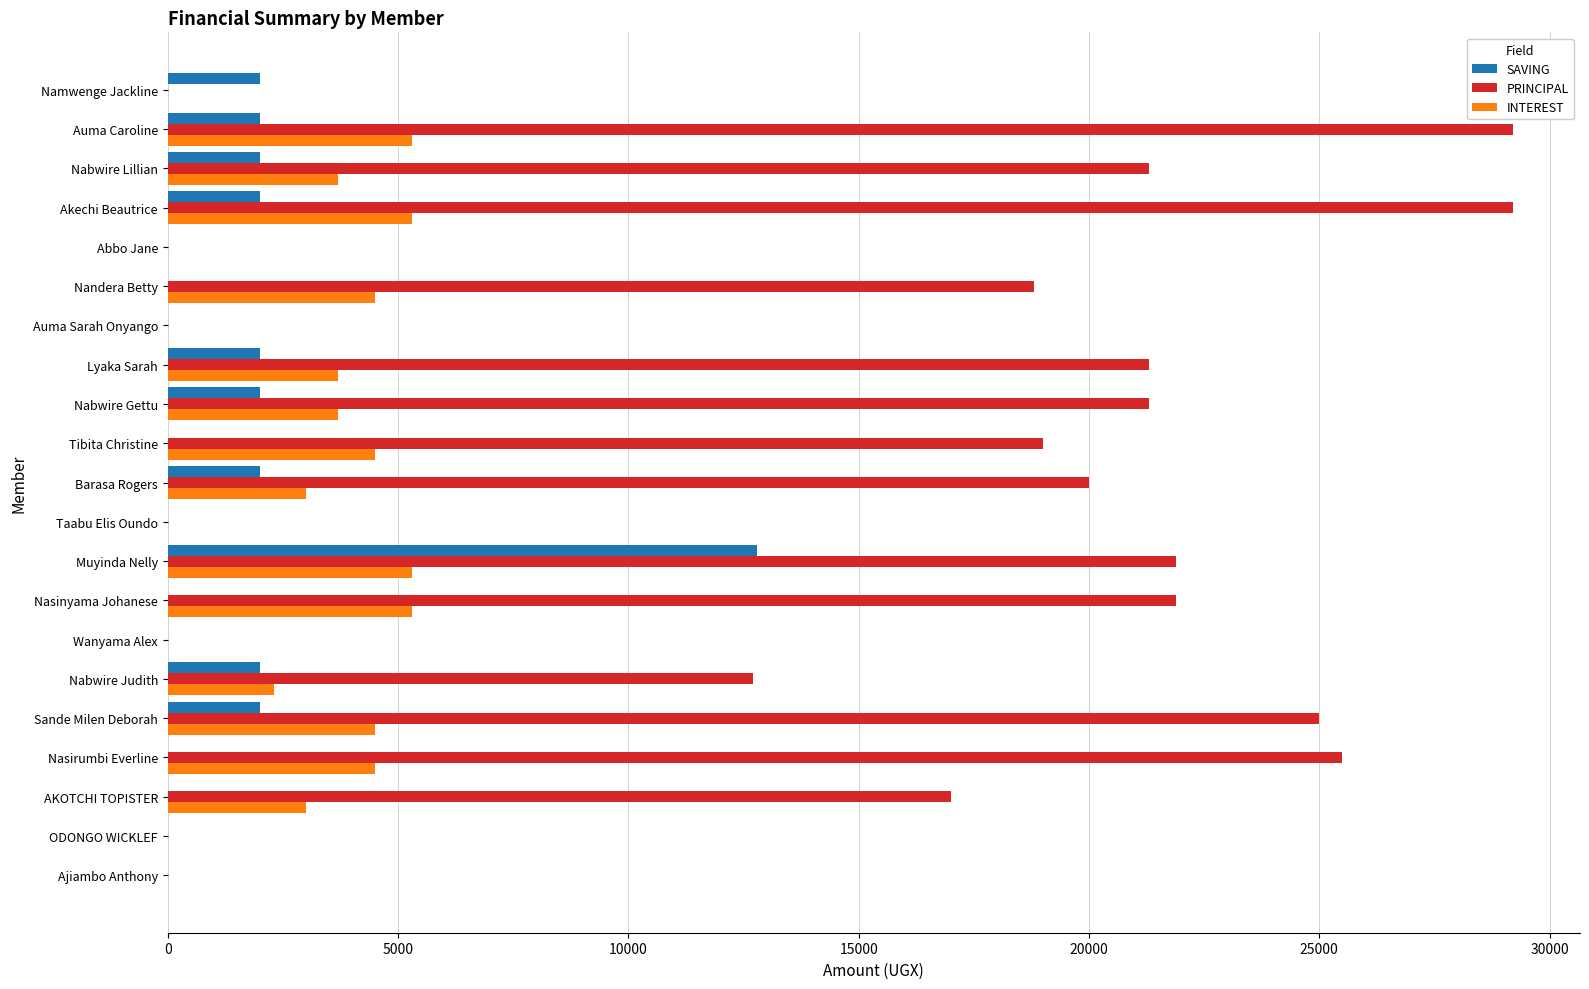

Which series changed the most between Taabu Elis Oundo and Tibita Christine?

PRINCIPAL